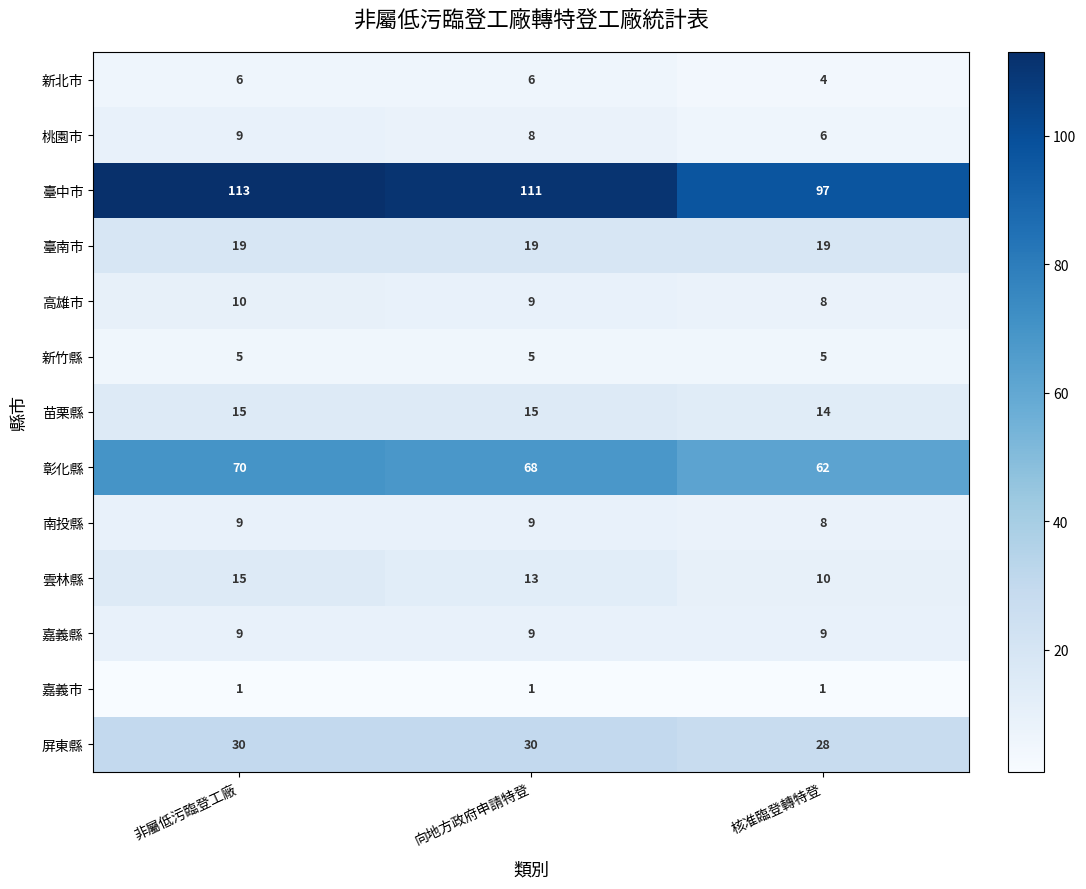

What is the sum of all 雲林縣 values?

38